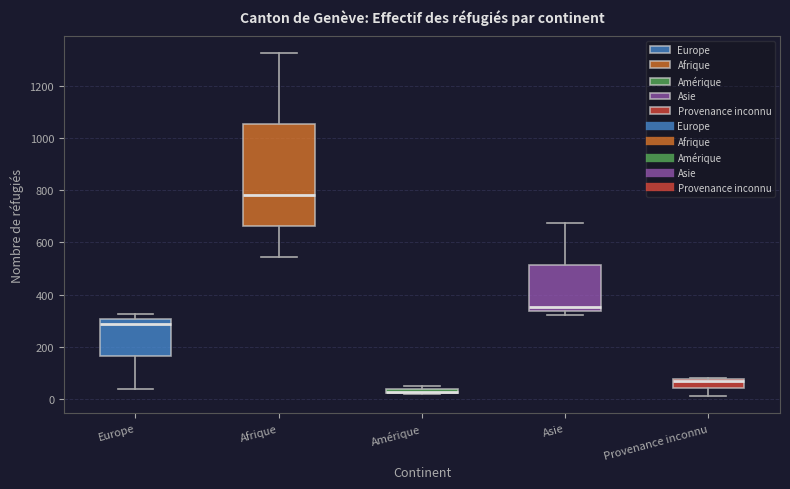

Where does the lower whisker of the box for Afrique end on the y-axis? The values are not printed on the chart, so give them approximately, as read against the axis.

540